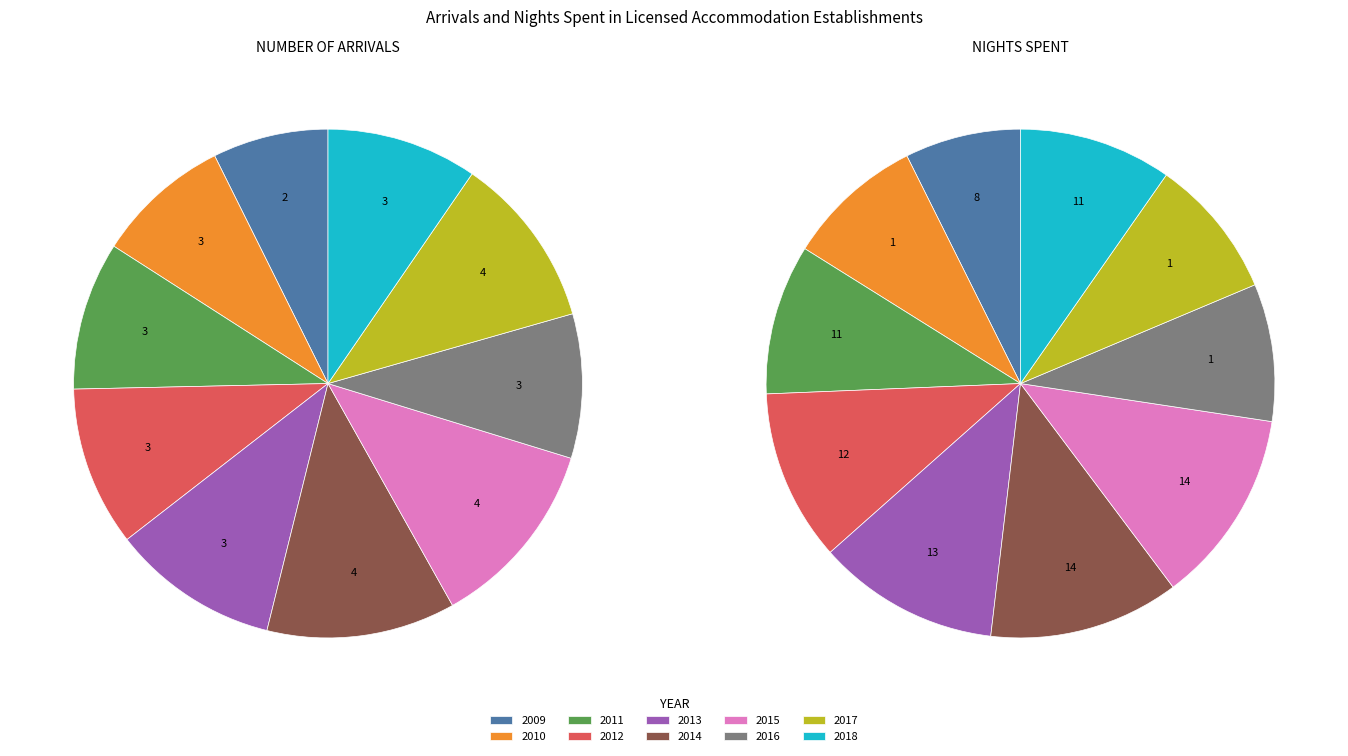

Which has a higher value, 2014 or 2018?

2014